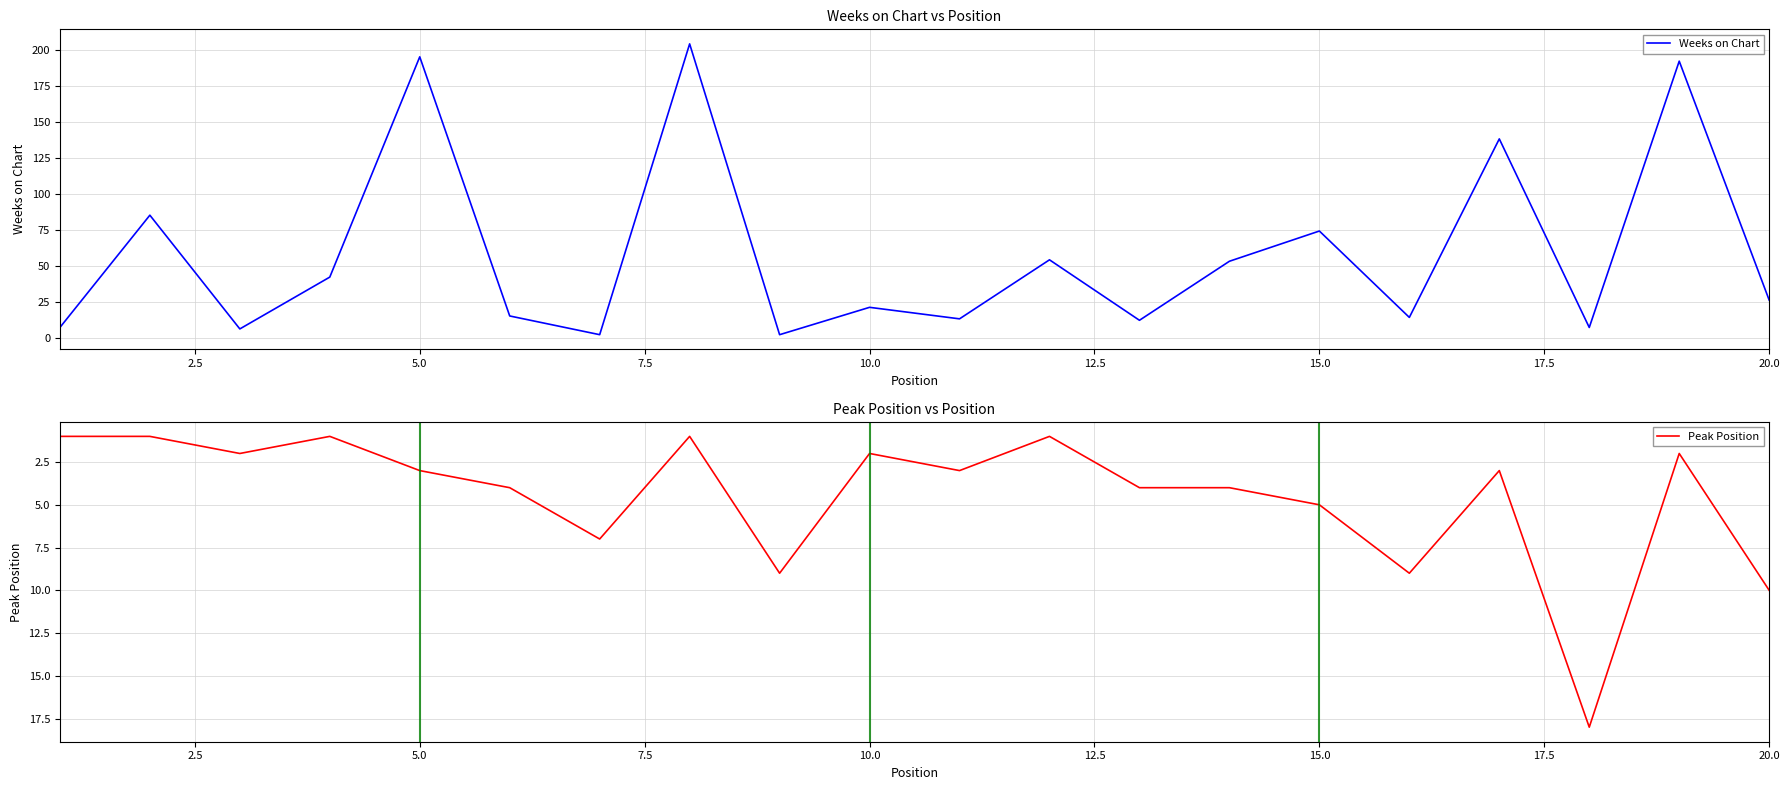

What is the highest value of the Weeks on Chart series?

204